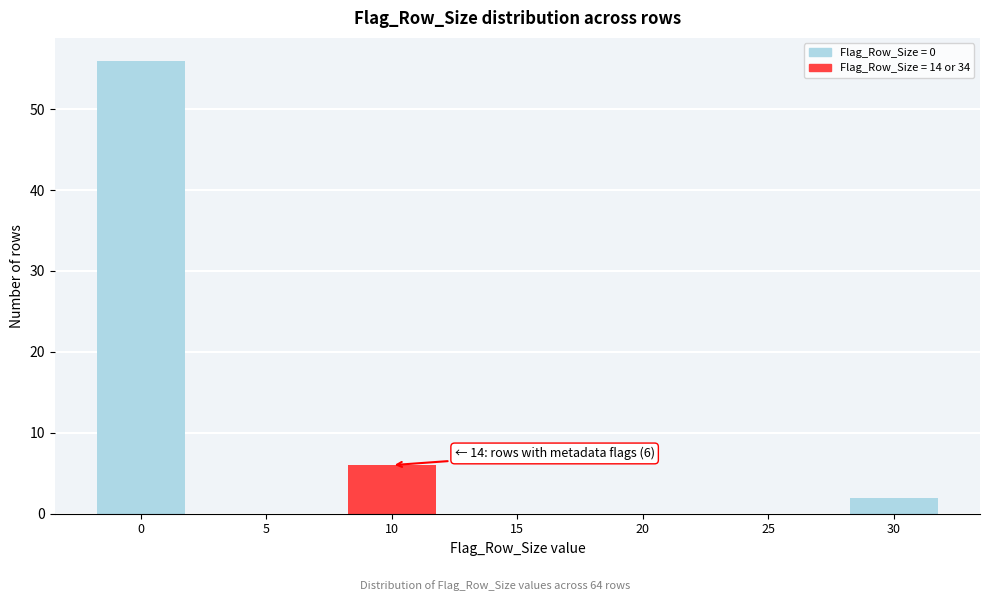

Reading left to right, transcribe all the data shown in this chart.

0=56	5=0	10=6	15=0	20=0	25=0	30=2